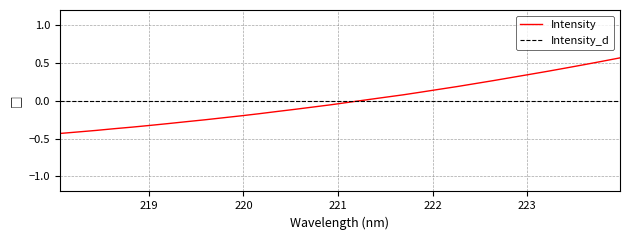

How many values are above zero?

15